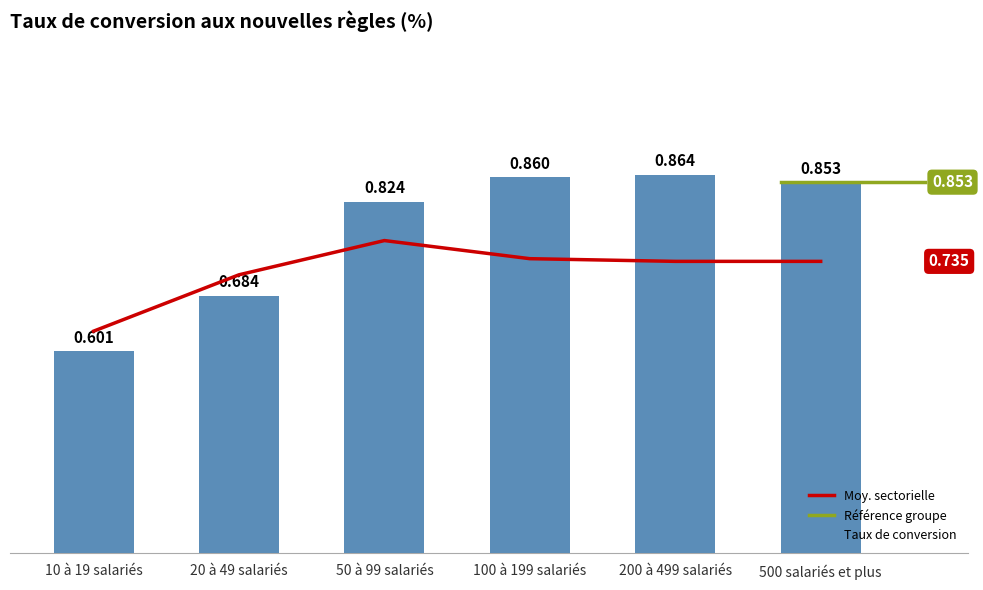

The value at 200 à 499 salariés is 0.6. True or false?

False